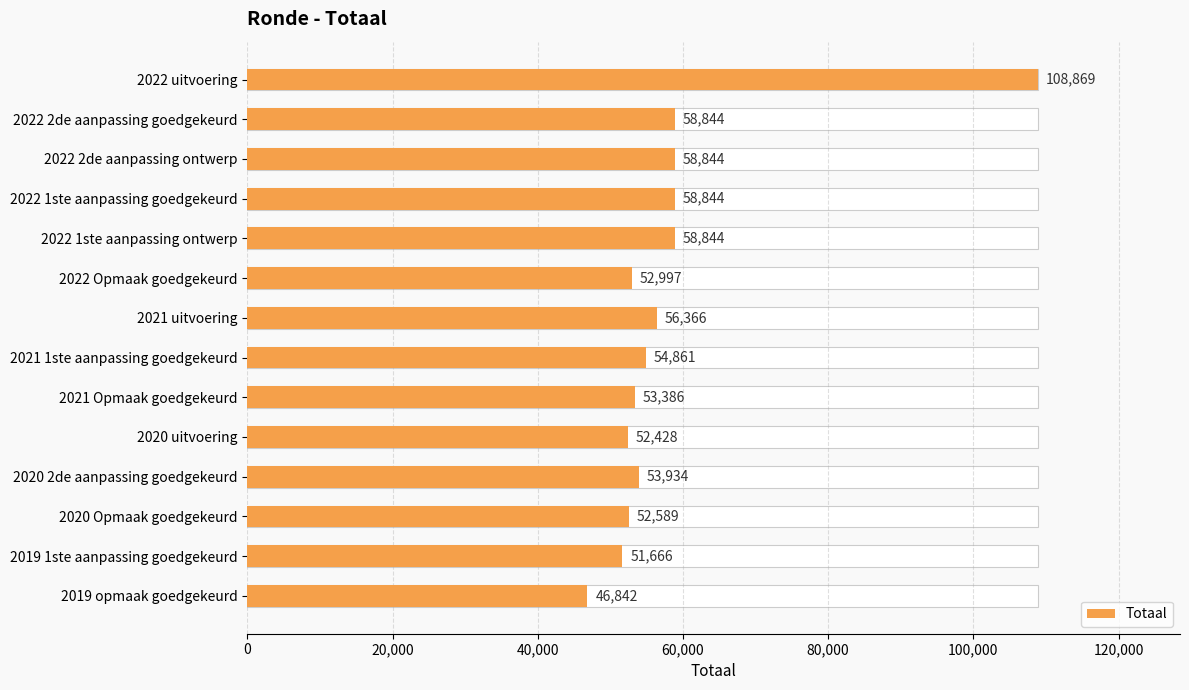

Is it true that the value at 2022 uitvoering is 51682?

False